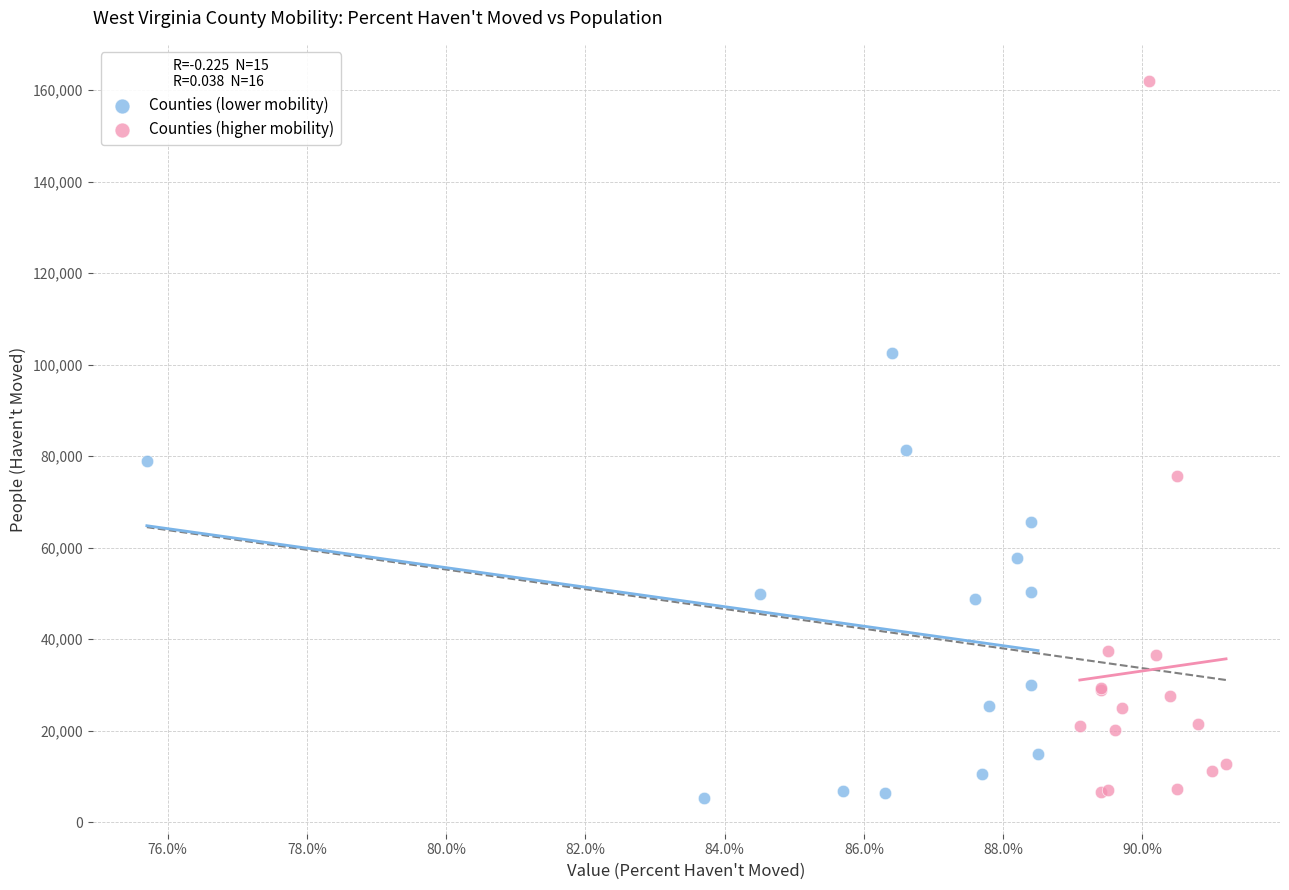

Which series contains the highest Y value?

Counties (higher mobility)